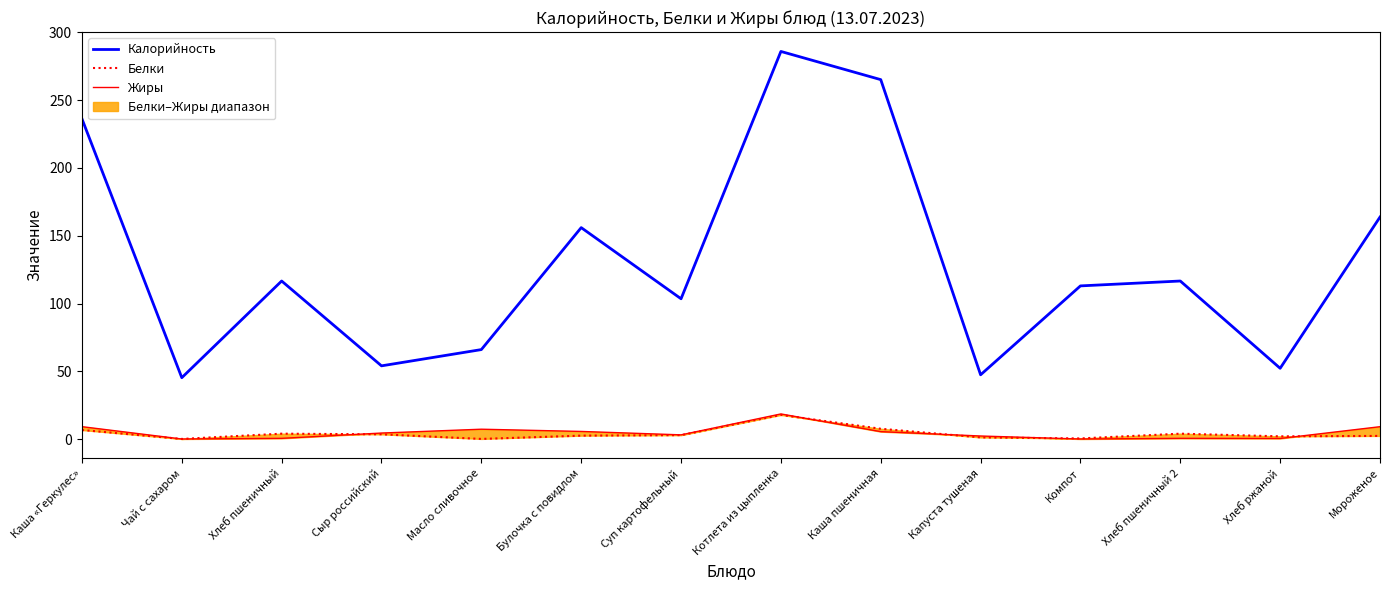

True or false: Белки and Калорийность cross at least once.

False